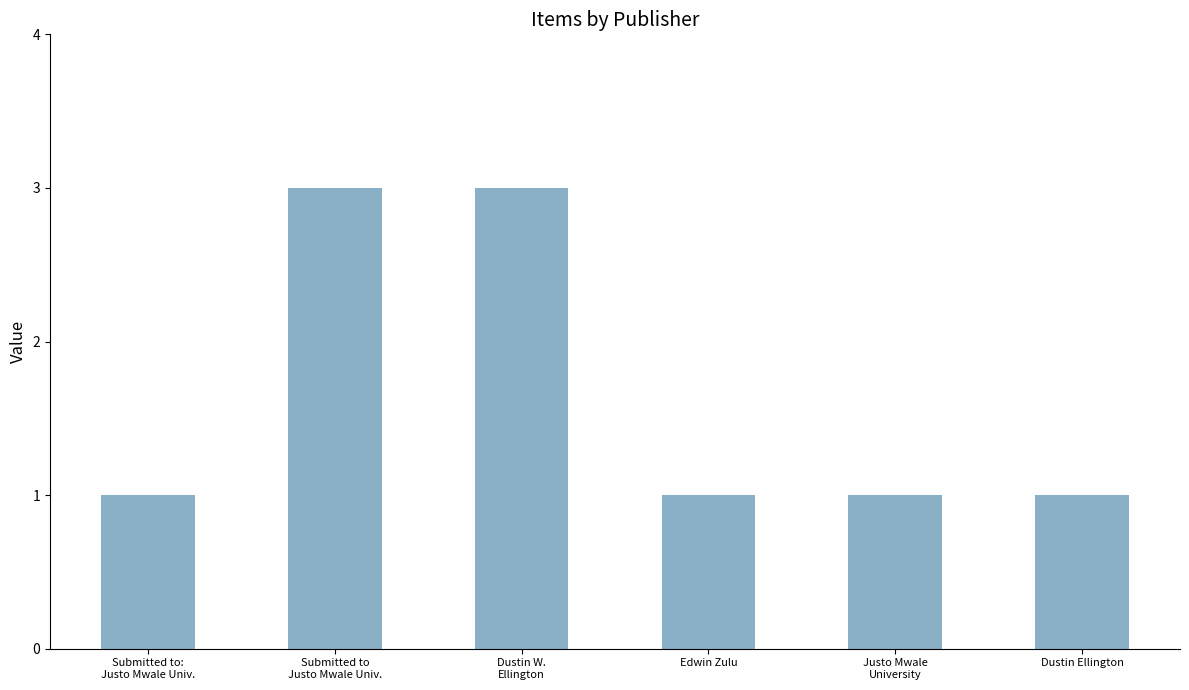

The chart shows a value of 1 at Dustin Ellington. True or false?

True